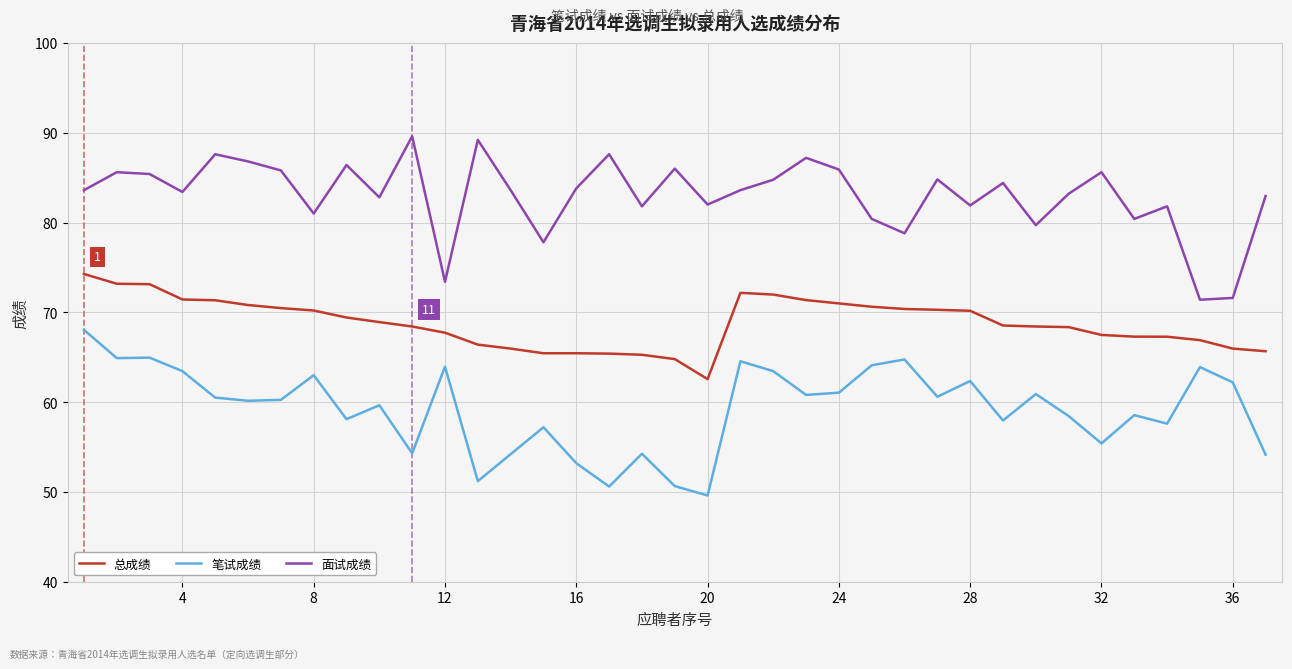

What is the difference between the maximum and minimum values in the 面试成绩 series?

18.2